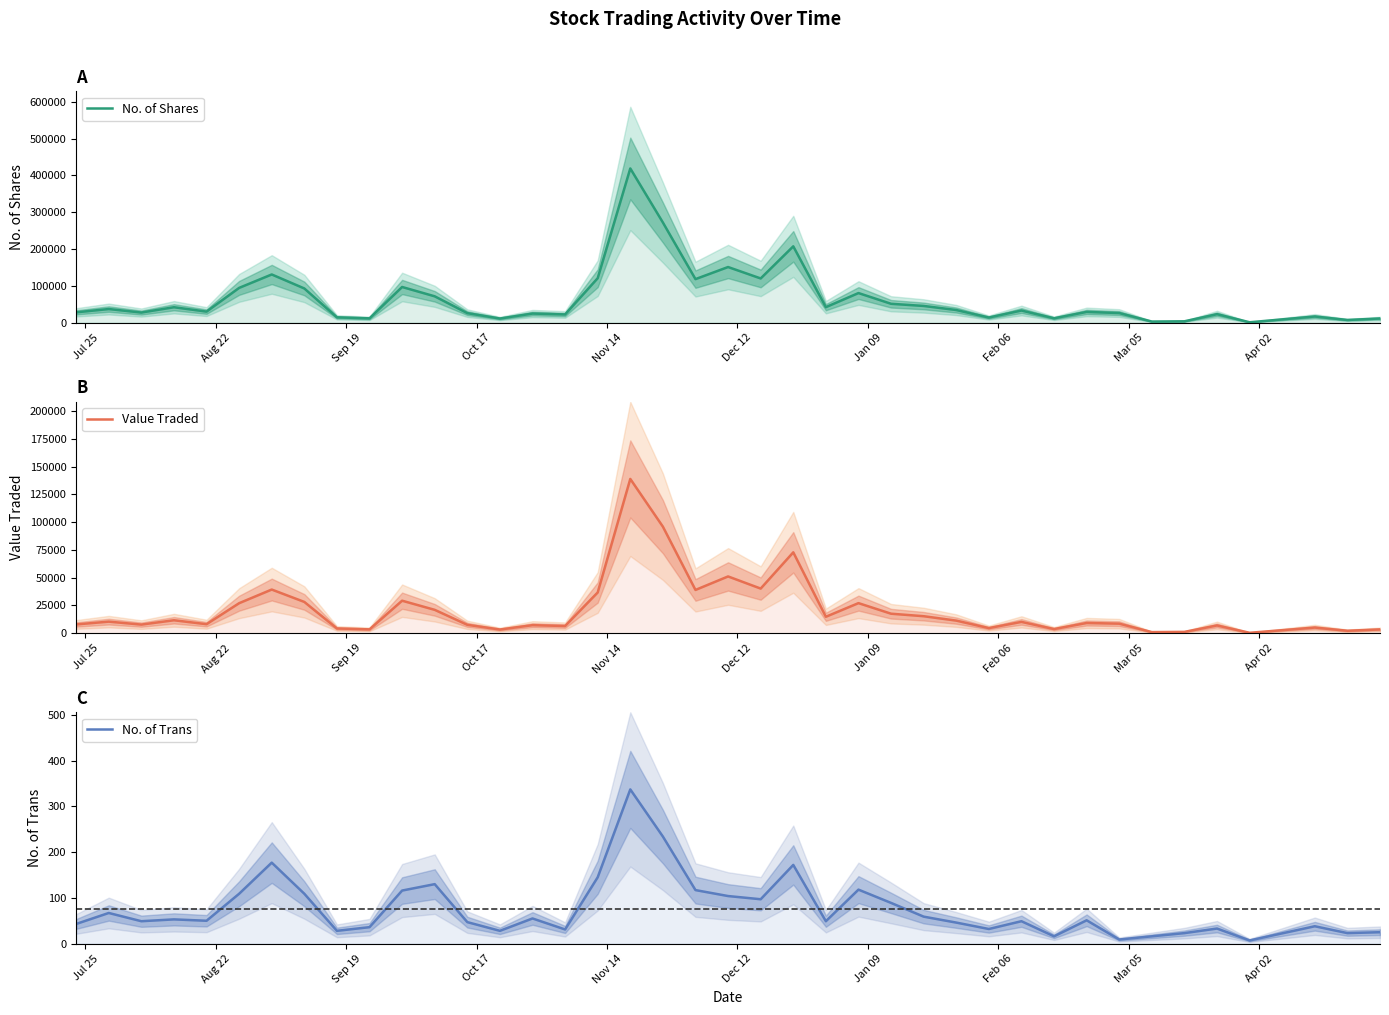

Reading left to right, list all the values displayed in this chart.

No. of Shares: 28093	37032	27512	41919	30063	94448	130902	92876	14491	11746	96910	71559	25880	11279	24765	22345	120813	418776	271994	118280	151088	120108	207284	42146	80411	51298	45430	34377	13997	32978	11905	29207	26143	3056	3720	23080	1095	16782	7360	11399
Value Traded: 7848	10372	7706	11611	8067	26971	39252	28110	4227	3408	29210	20985	7505	3264	7184	6419	36626	138818	95855	38899	51050	40124	72750	14752	27029	17509	15257	11296	4555	10147	3691	9148	8546	949	1154	6927	330	5038	2159	3372
No. of Trans: 43	67	49	53	50	109	177	109	28	36	116	130	47	28	55	31	145	337	234	117	104	97	172	49	118	89	59	46	32	49	16	51	9	16	23	33	7	38	23	25